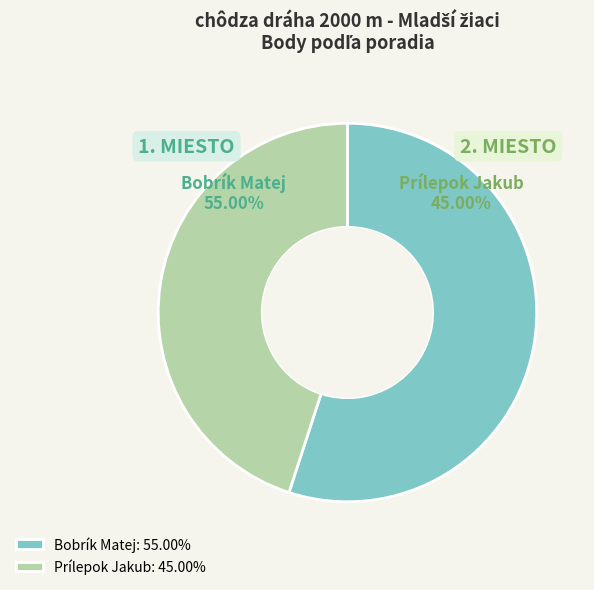

Which slice is the largest?

Bobrík Matej